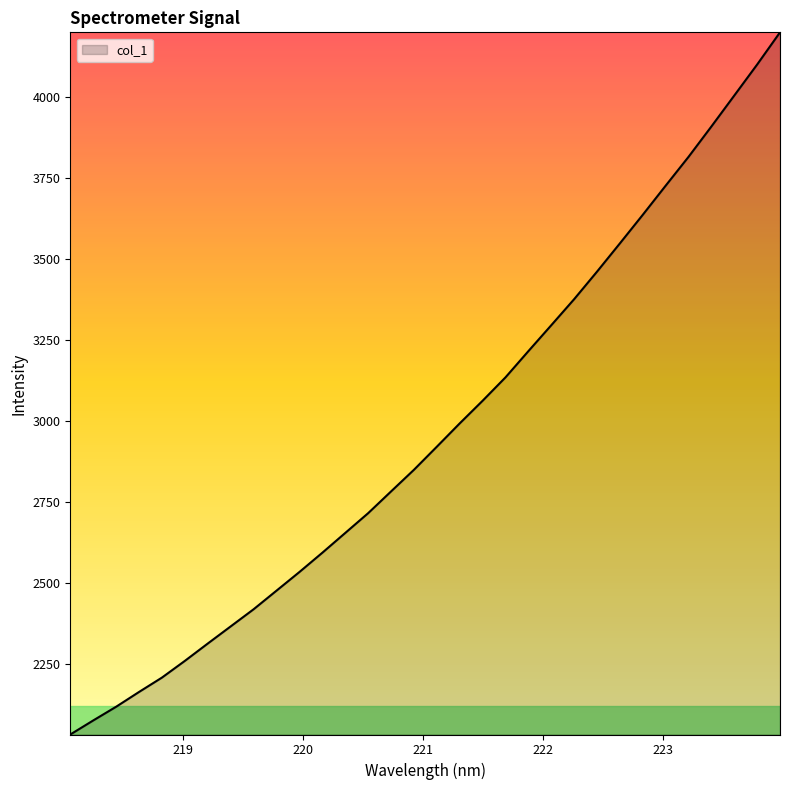

What is the smallest value displayed?

2031.7